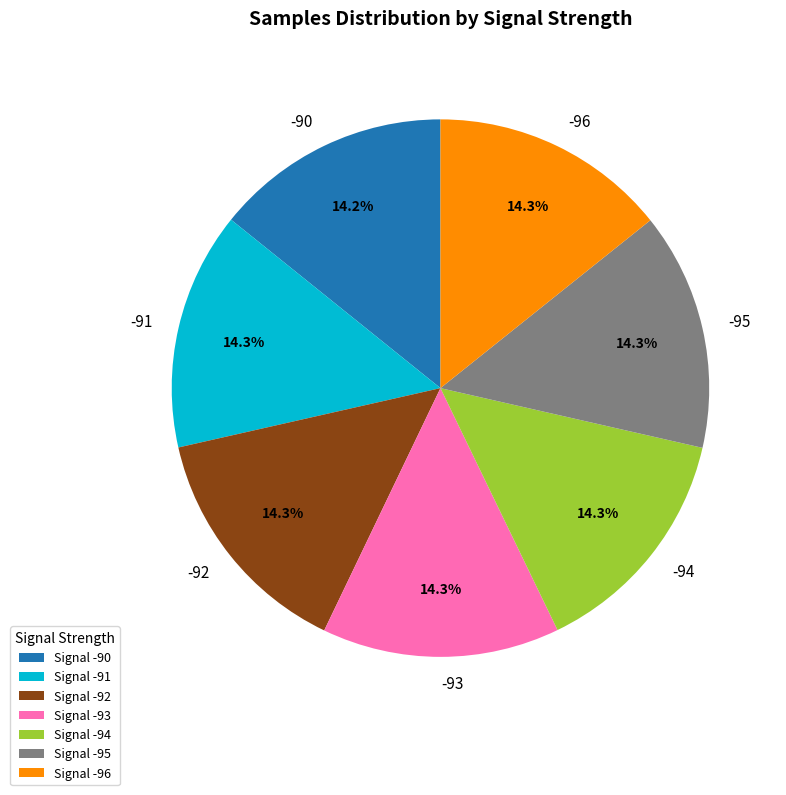

Combined, do -90 and -91 account for over 50%?

No